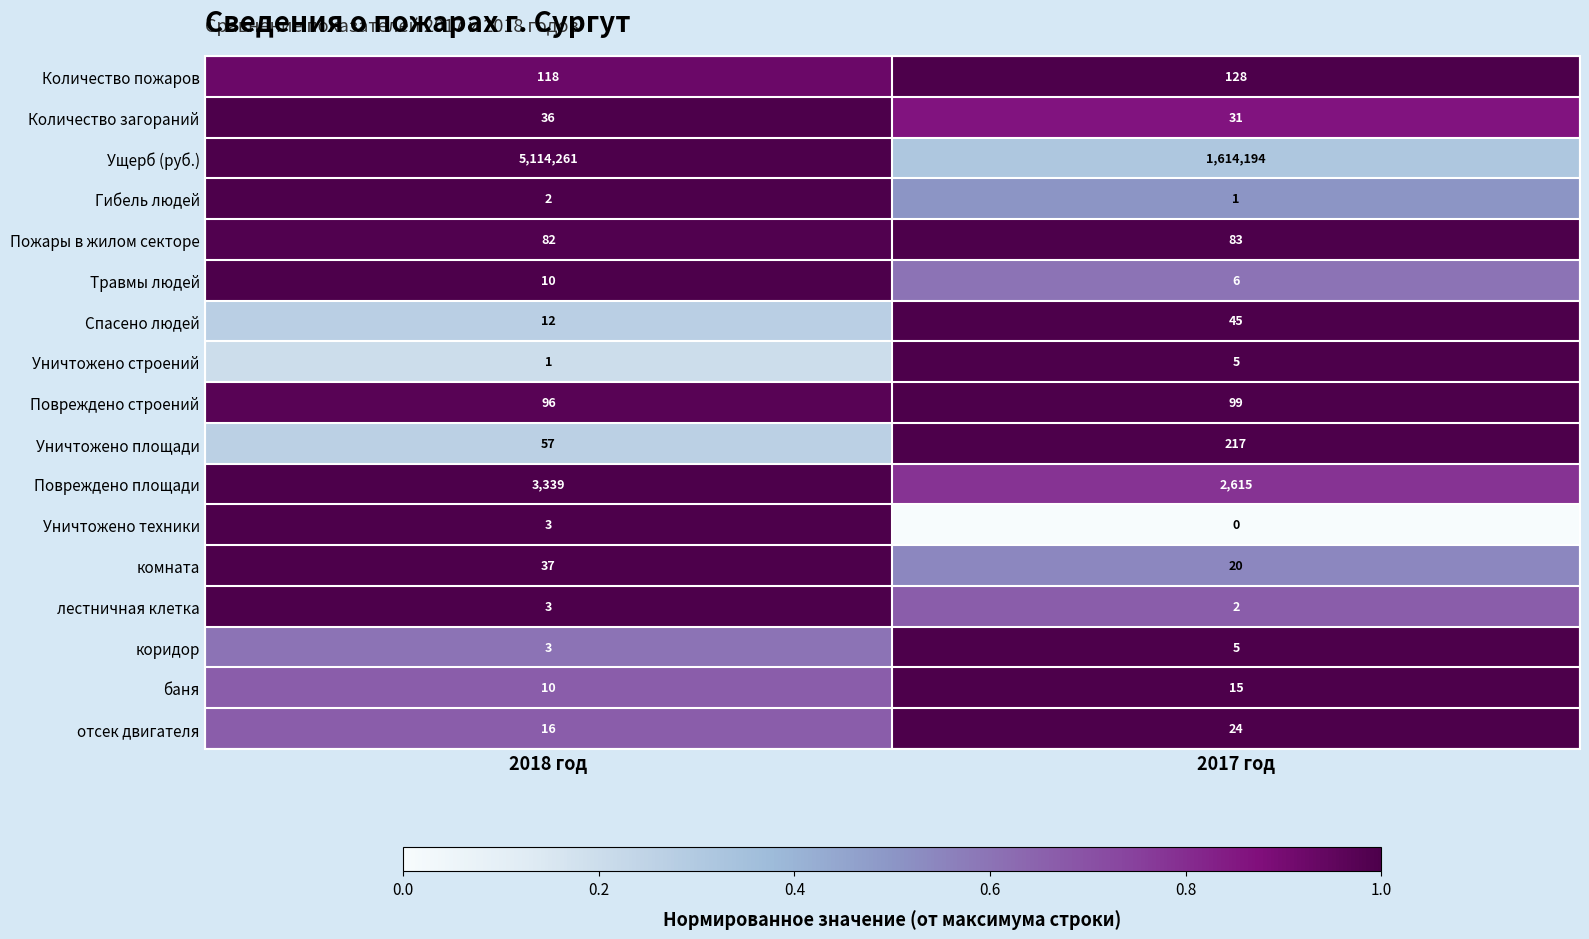

Read the комната value at 2018 год, to the nearest 10.

40